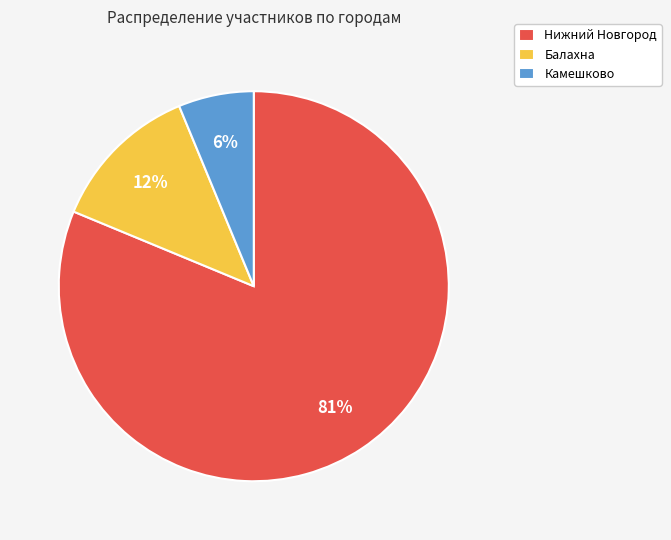

To the nearest percent, what is the combined percentage of Балахна and Нижний Новгород?

94%